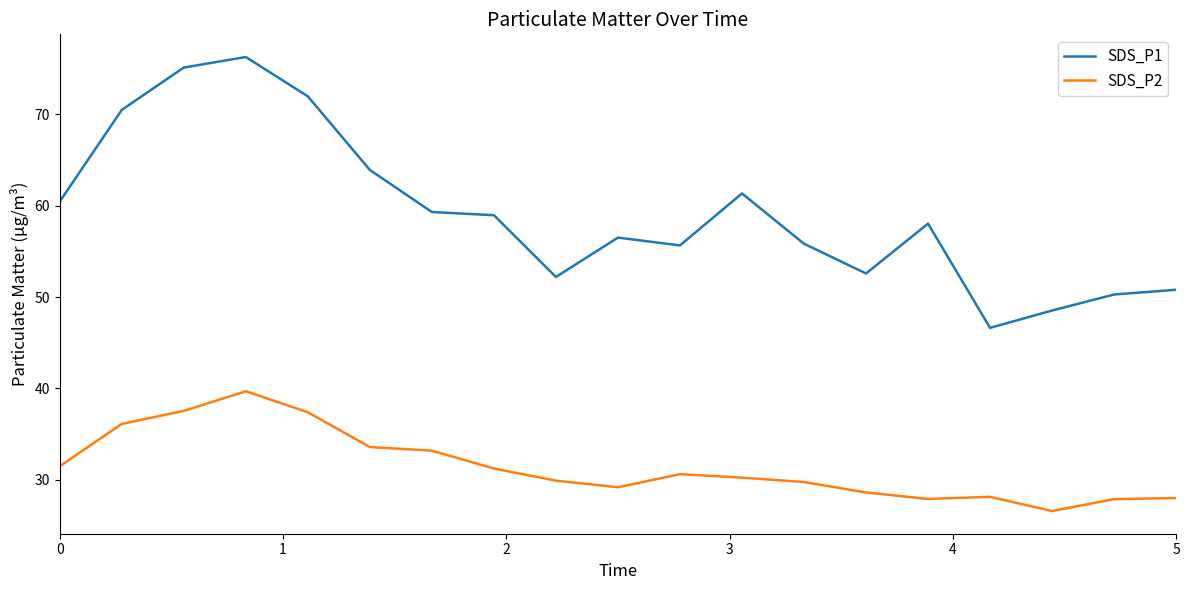

True or false: SDS_P1 and SDS_P2 intersect in this chart.

False